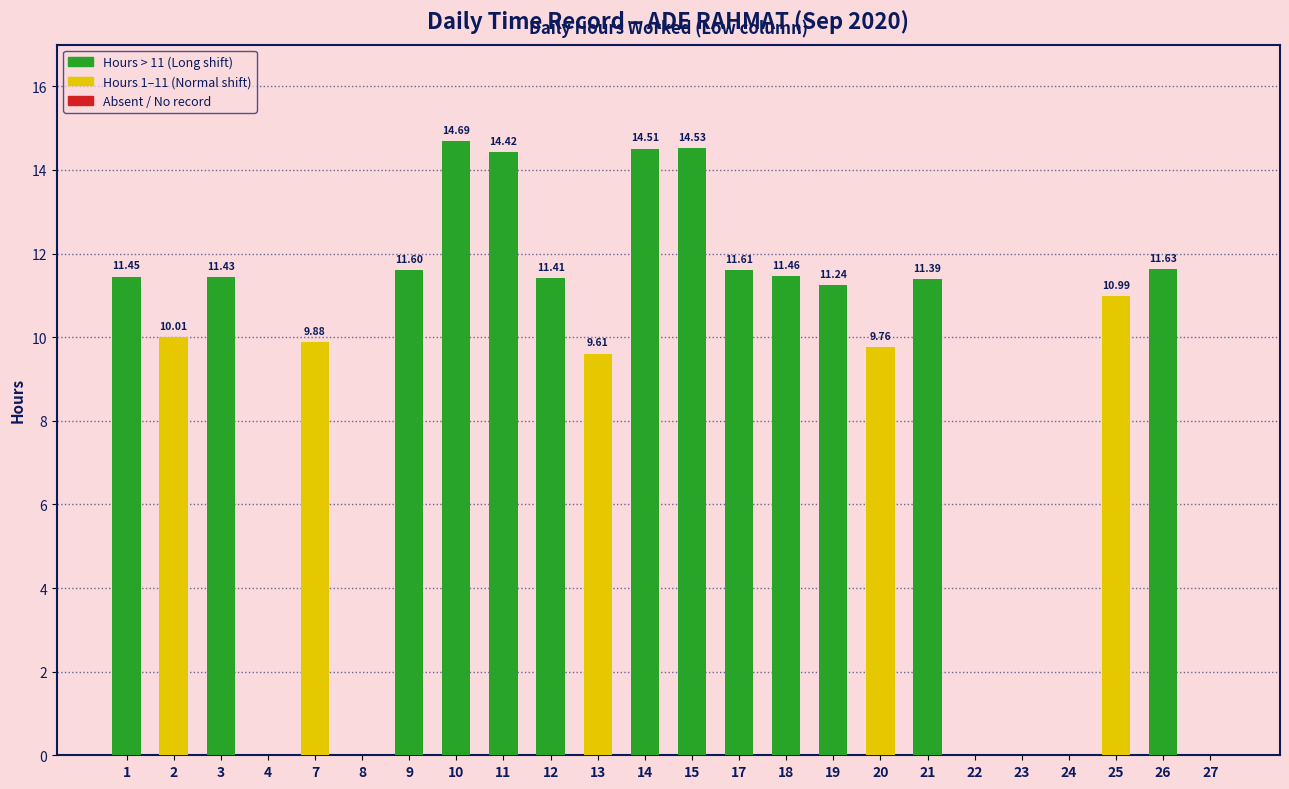

True or false: the data shows -5.2 at 27.

False